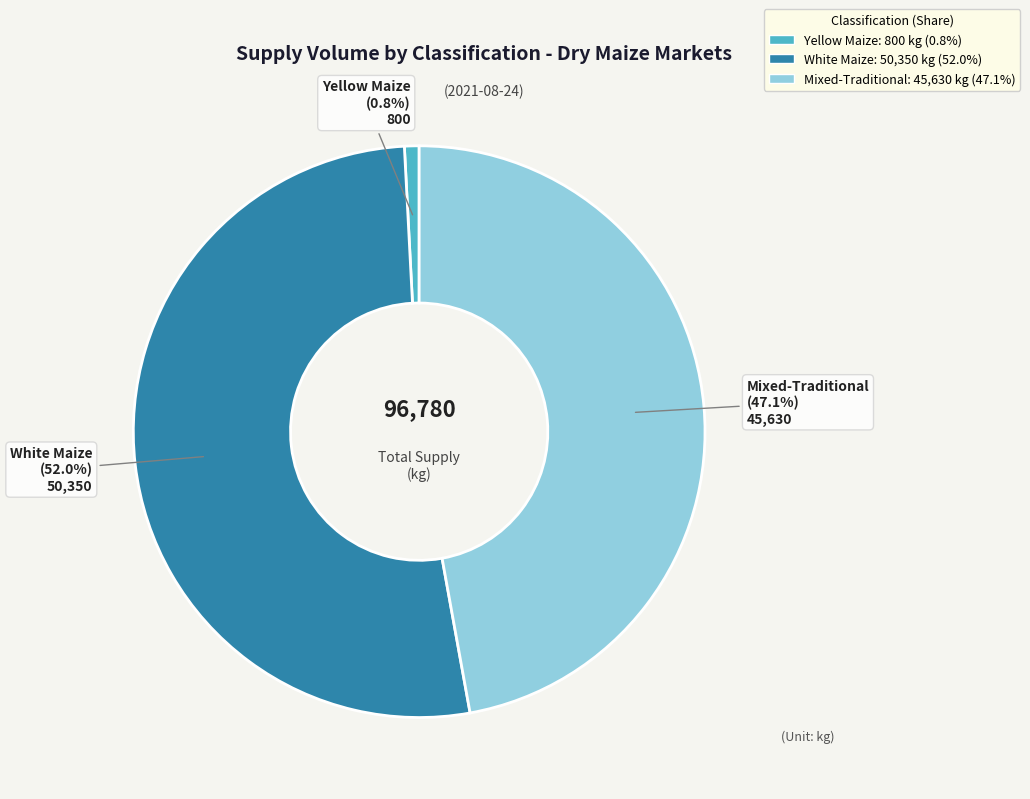

Is there a majority slice in this chart?

Yes